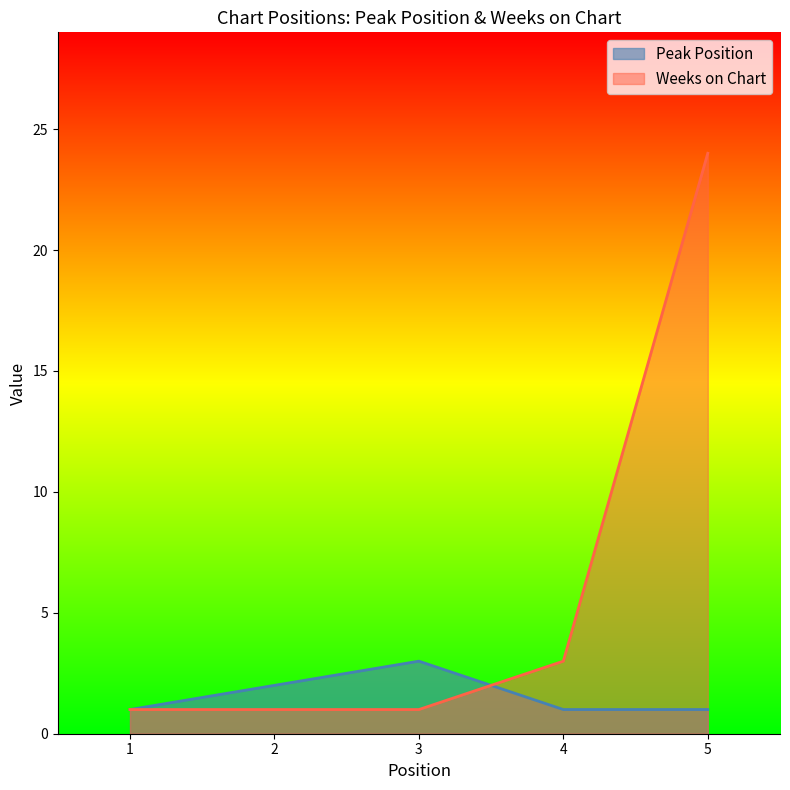

Reading left to right, extract all data points from this chart.

Peak Position: 1	2	3	1	1
Weeks on Chart: 1	1	1	3	24